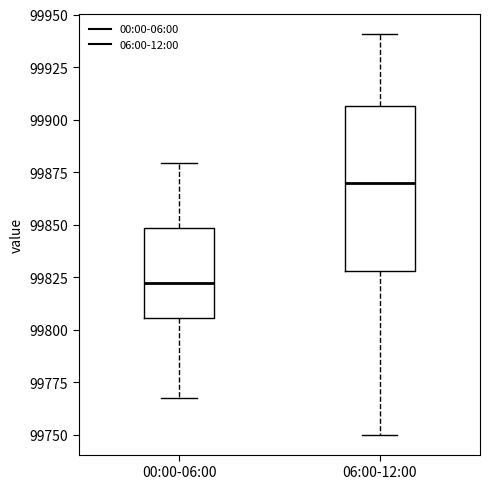

Where is the upper edge of the box for 06:00-12:00 on the y-axis? The values are not printed on the chart, so give them approximately, as read against the axis.

99905